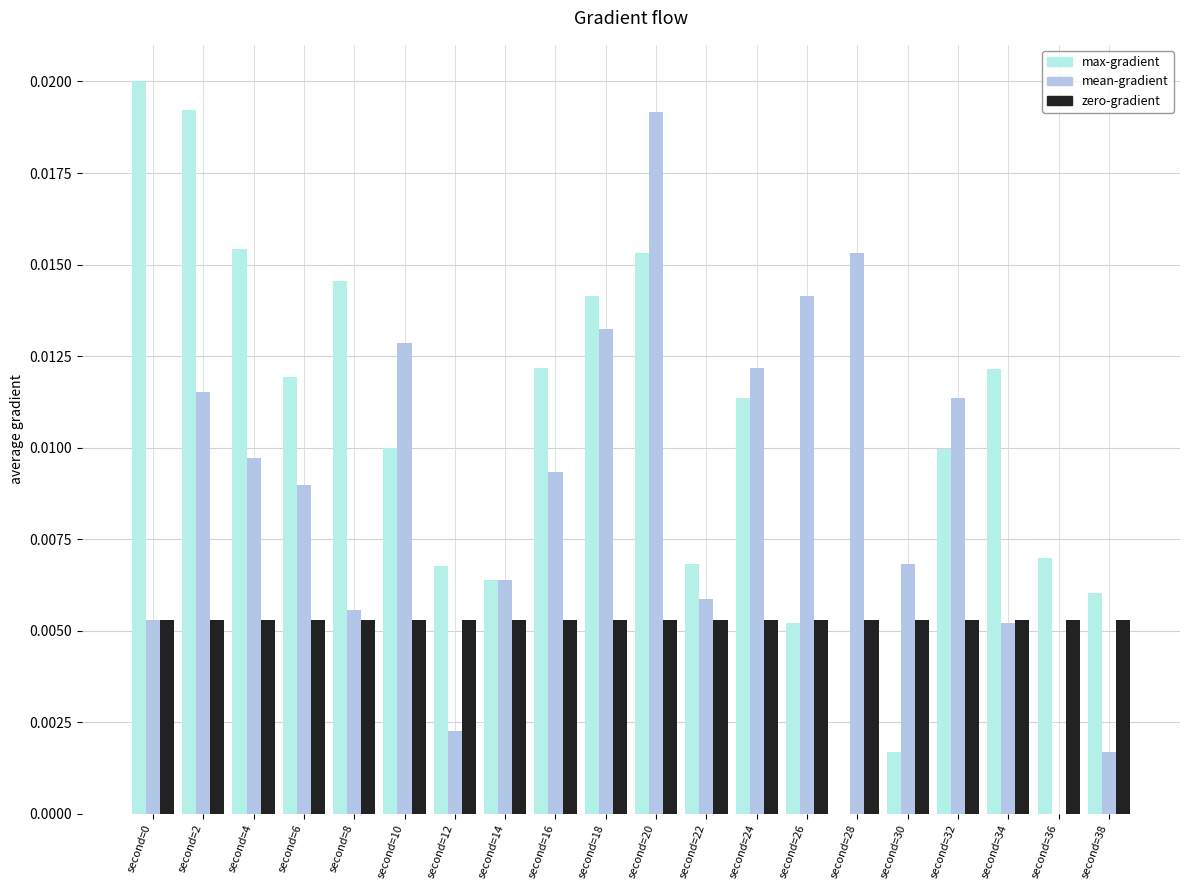

Which series has the largest total across all categories?

max-gradient